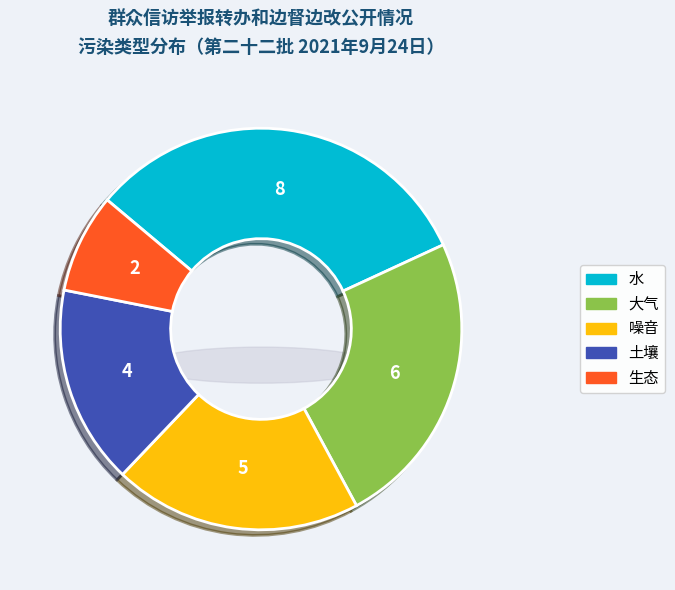

Is it true that 噪音 is 34% of the pie?

False